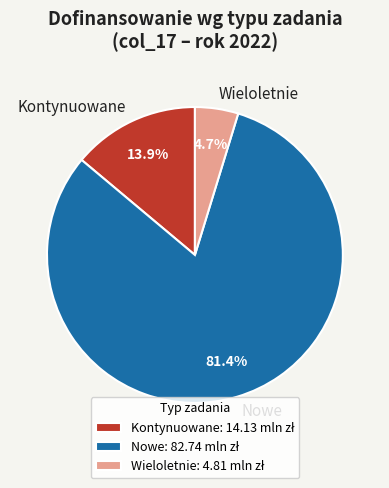

Does any single category account for the majority?

Yes